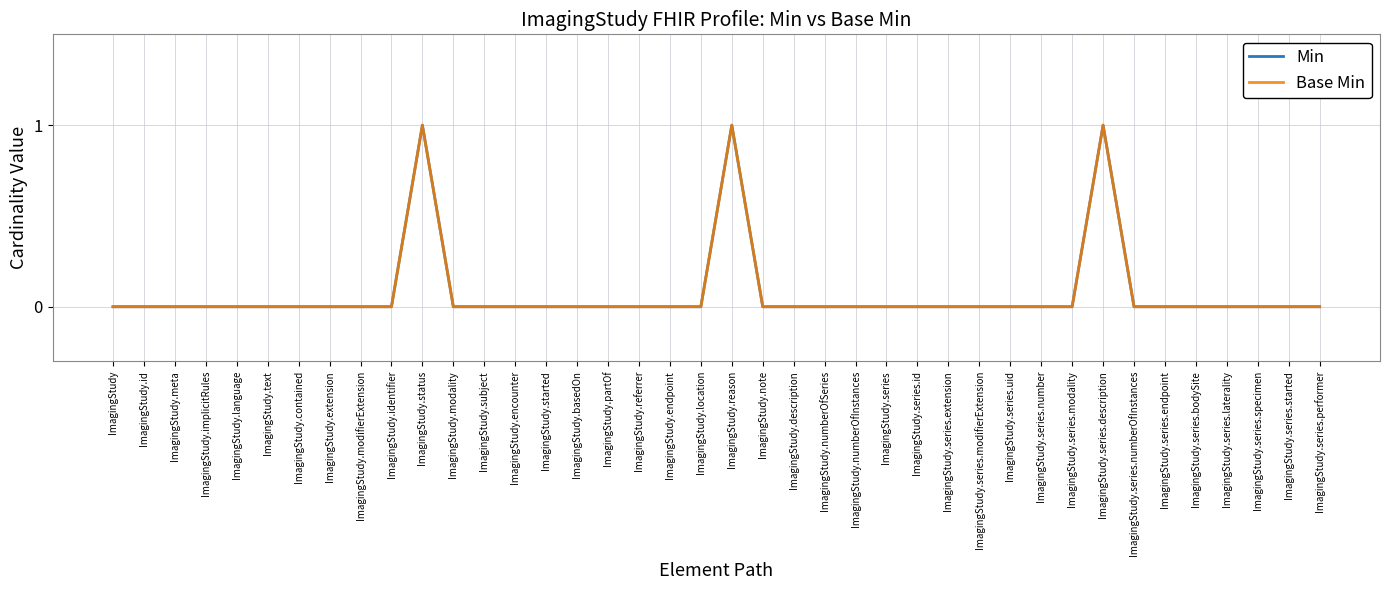

Does the chart have visible grid lines?

Yes